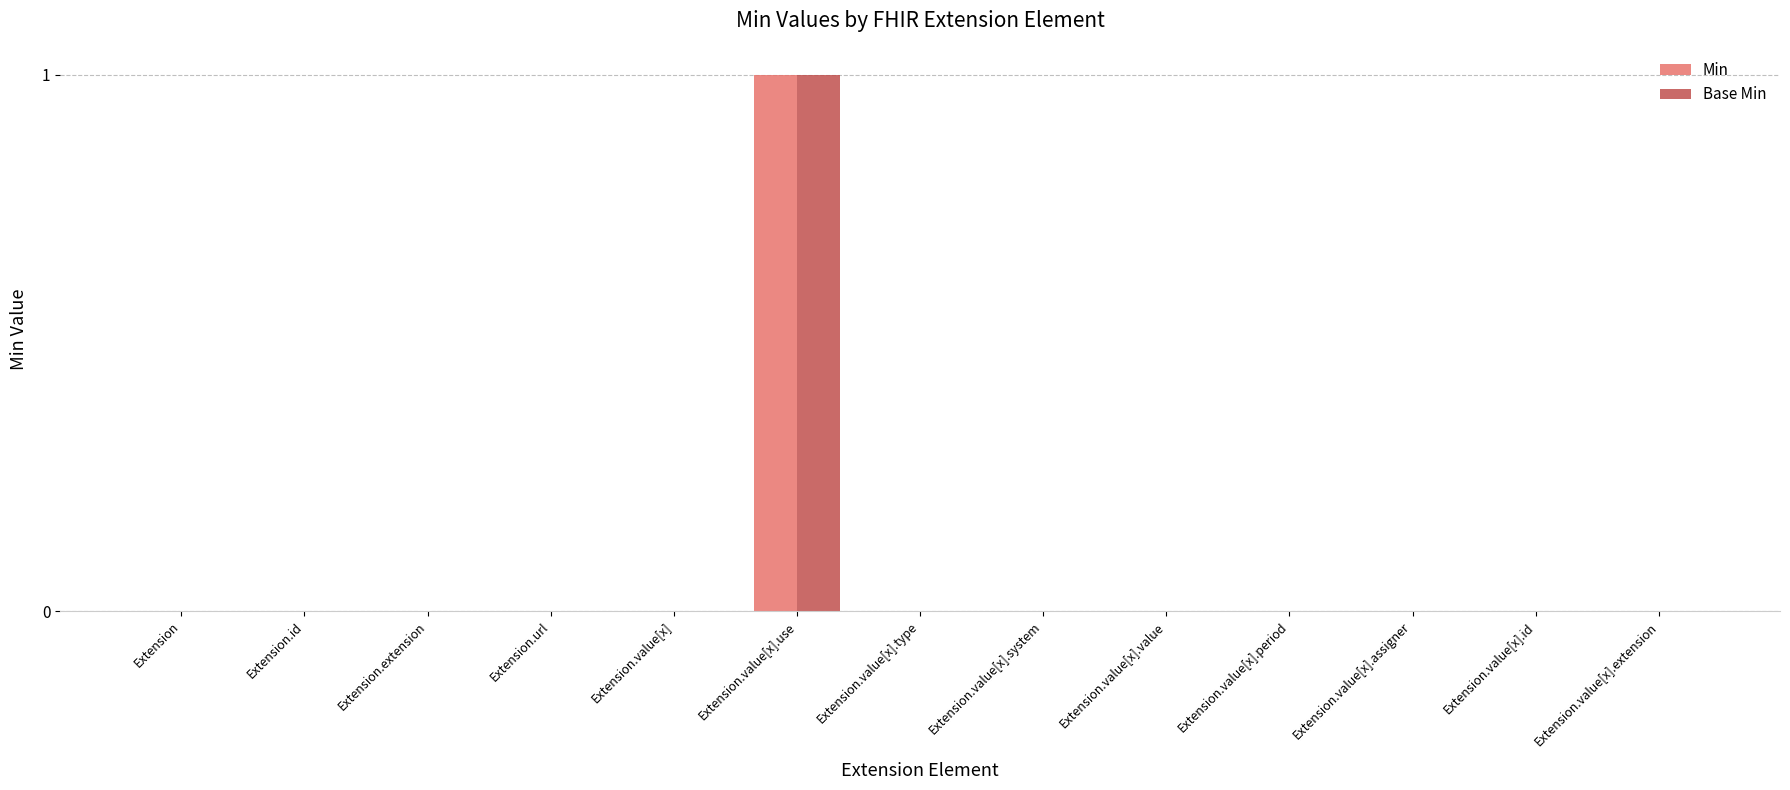

Are the bars horizontal?

No